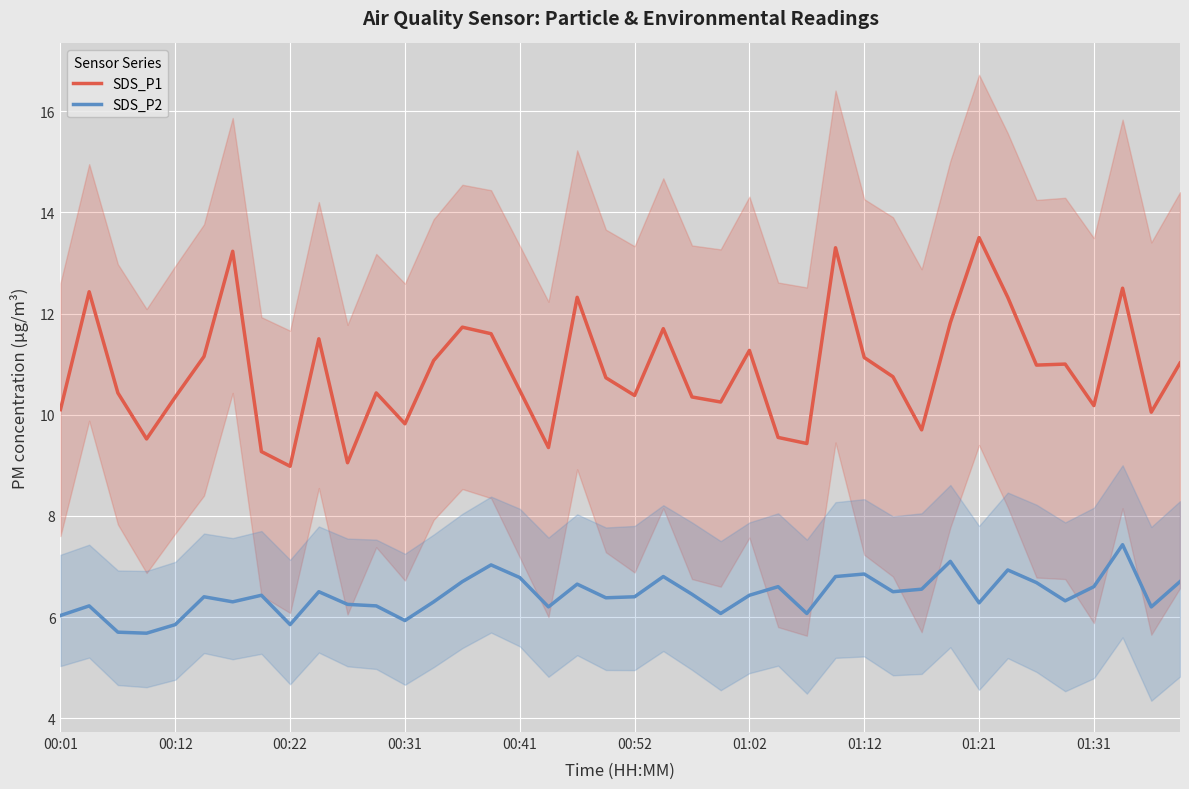

Is it true that SDS_P1 equals 10.4 at 00:52?

True